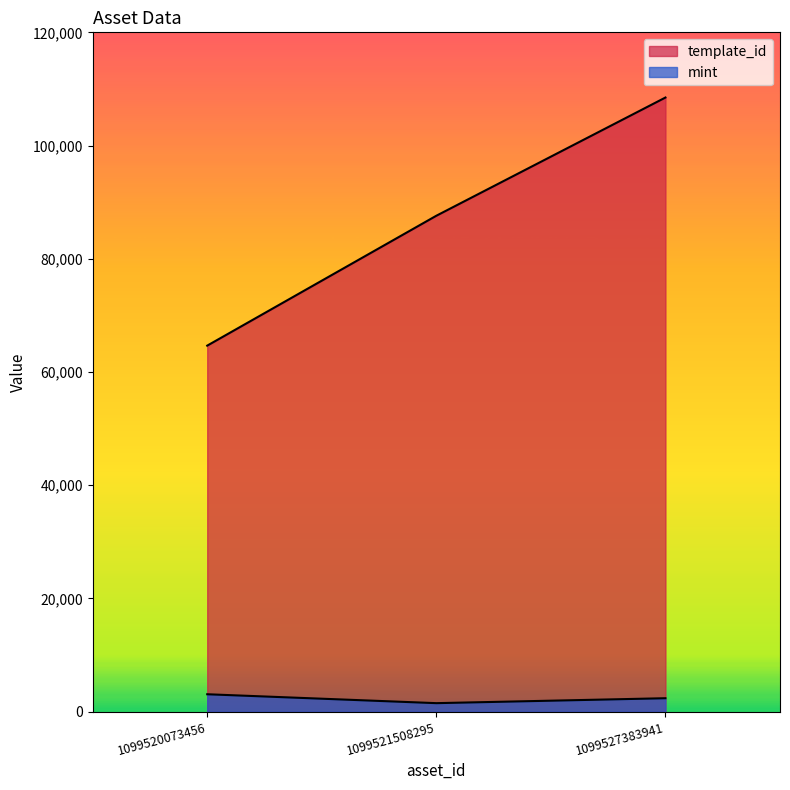

The value of template_id at 1099521508295 is 115841. True or false?

False